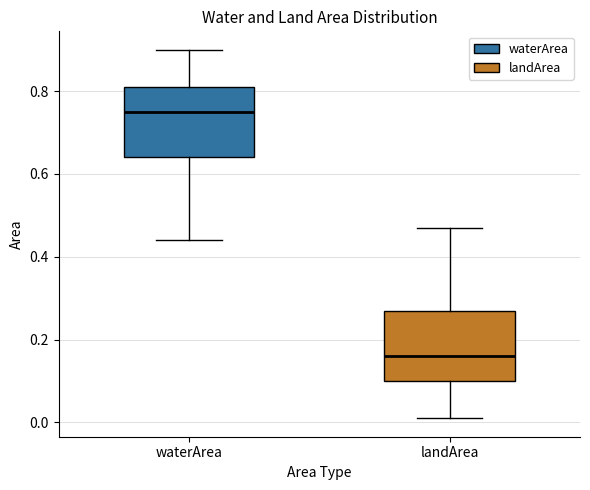

Which box's median line is the lowest?

landArea